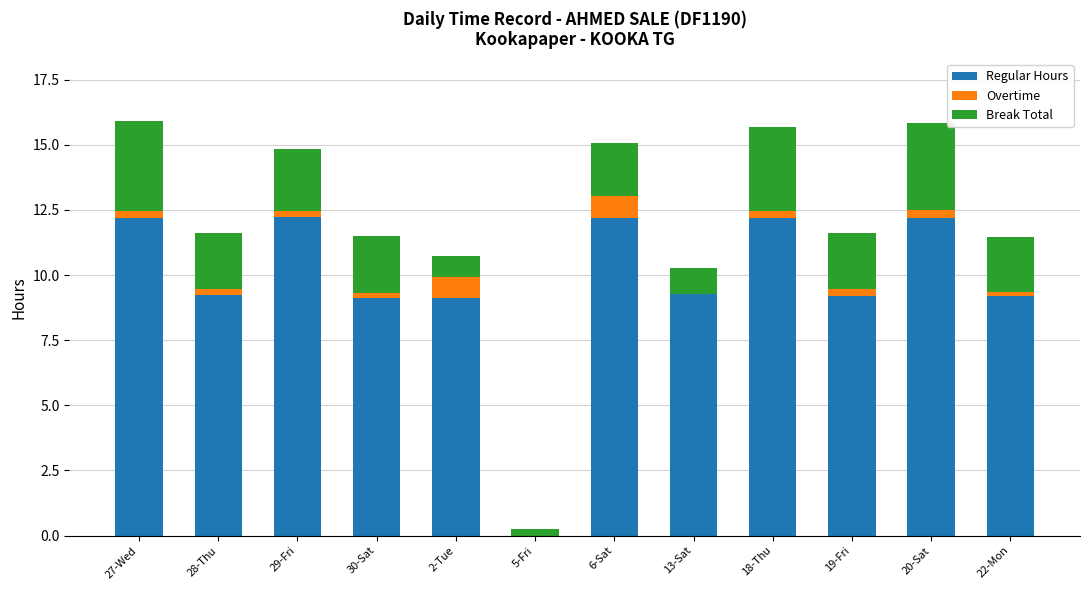

The value of Regular Hours at 5-Fri is 8.2. True or false?

False